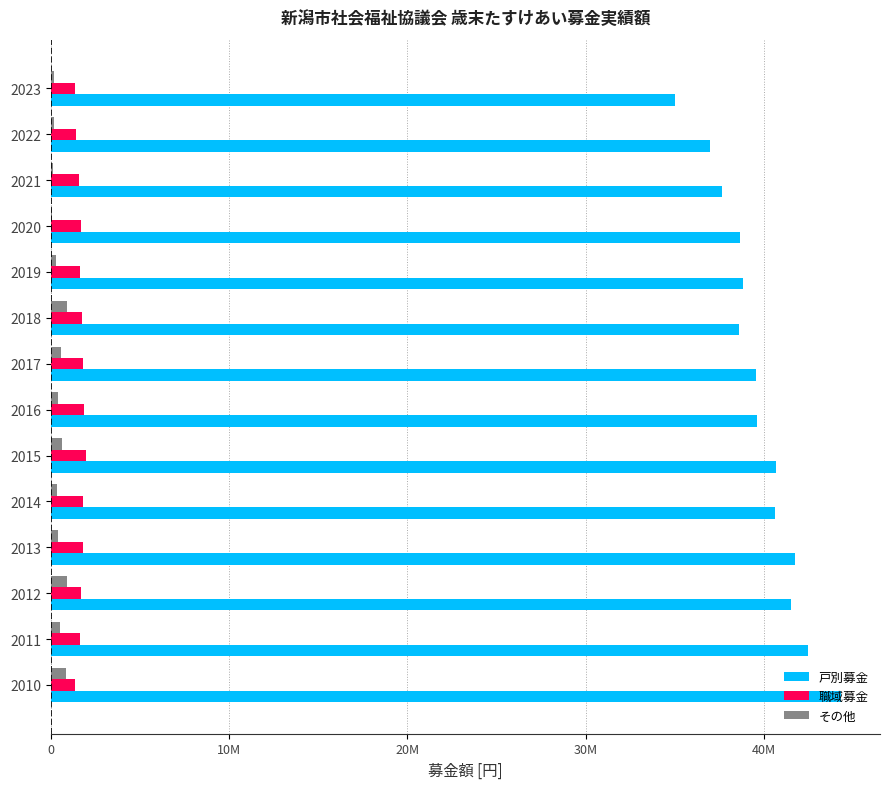

What are all the series names shown in the legend?

戸別募金, 職域募金, その他